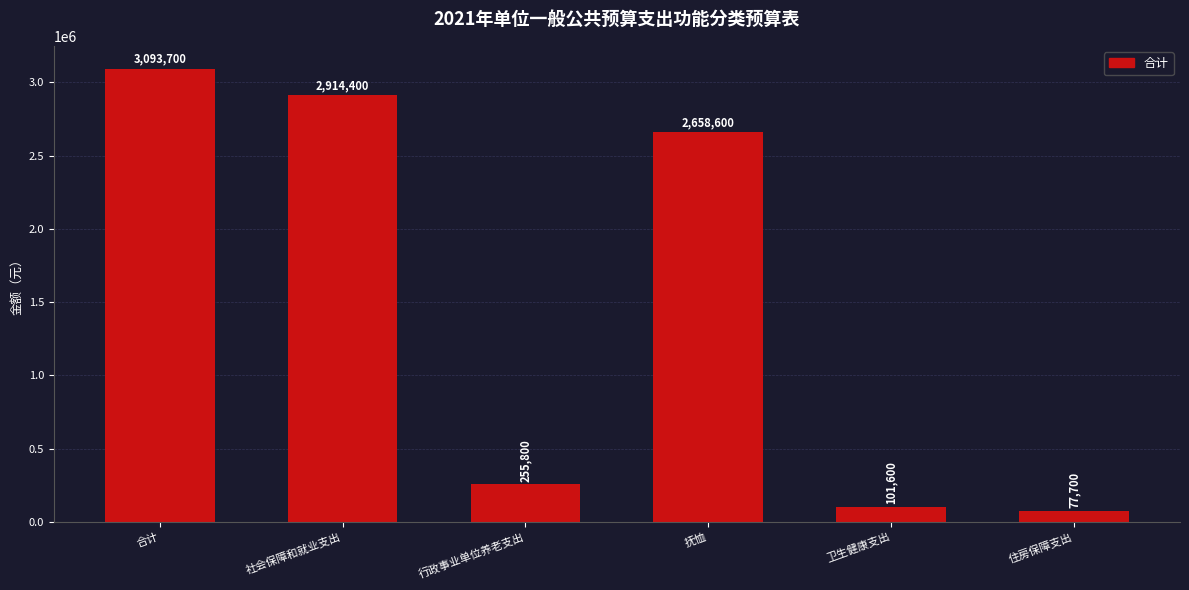

At which label is the value closest to 1585700?

抚恤